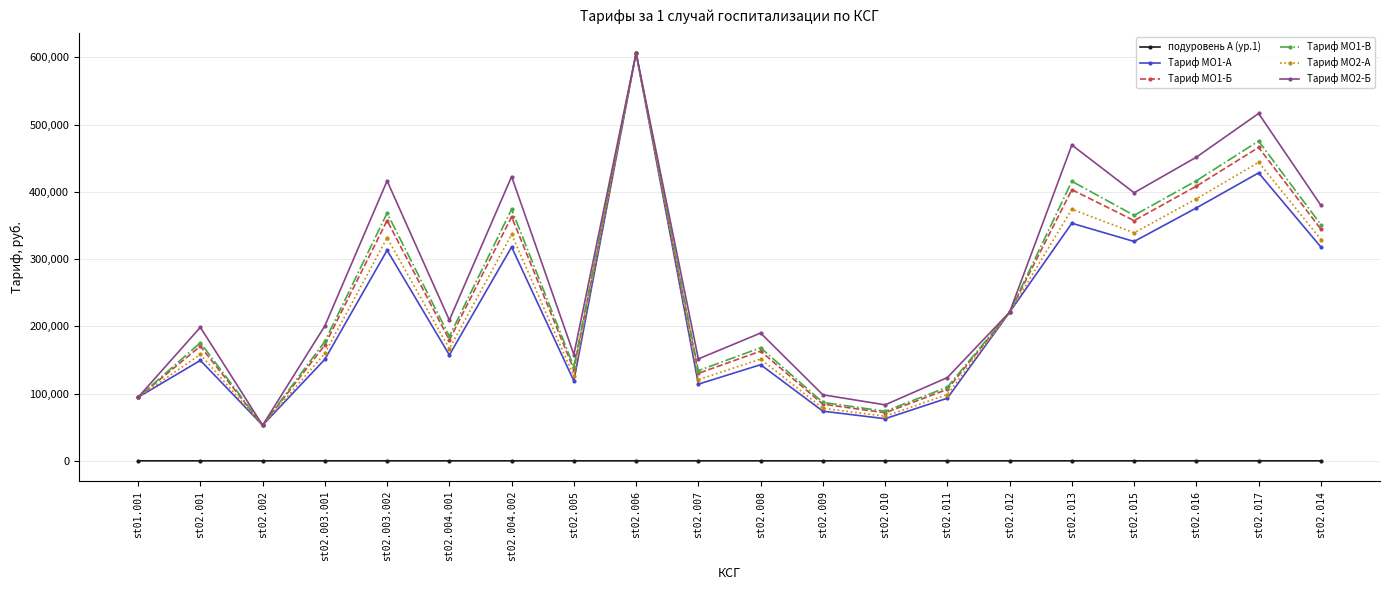

Does the chart display data point markers on the line(s)?

Yes